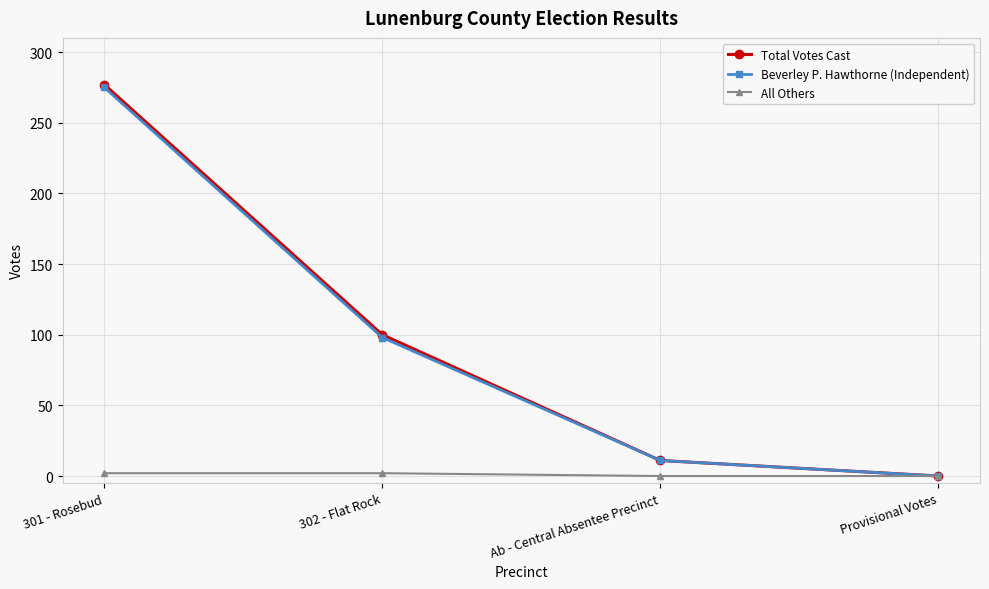

Count the number of data series in this chart.

3